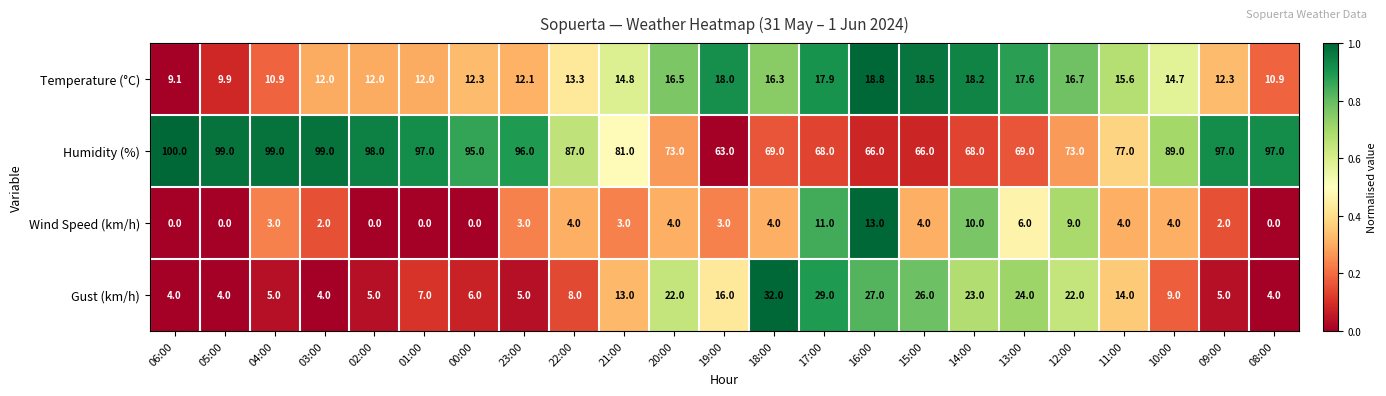

Which series has the largest total across all categories?

Humidity (%)